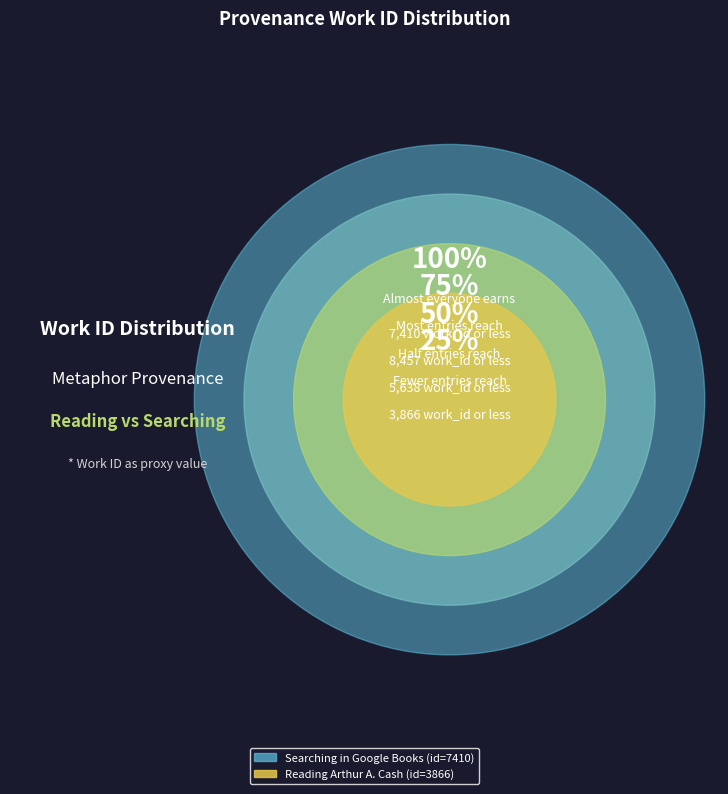

Combined, do Searching in Google Books and Reading Arthur A. Cash account for over 50%?

Yes